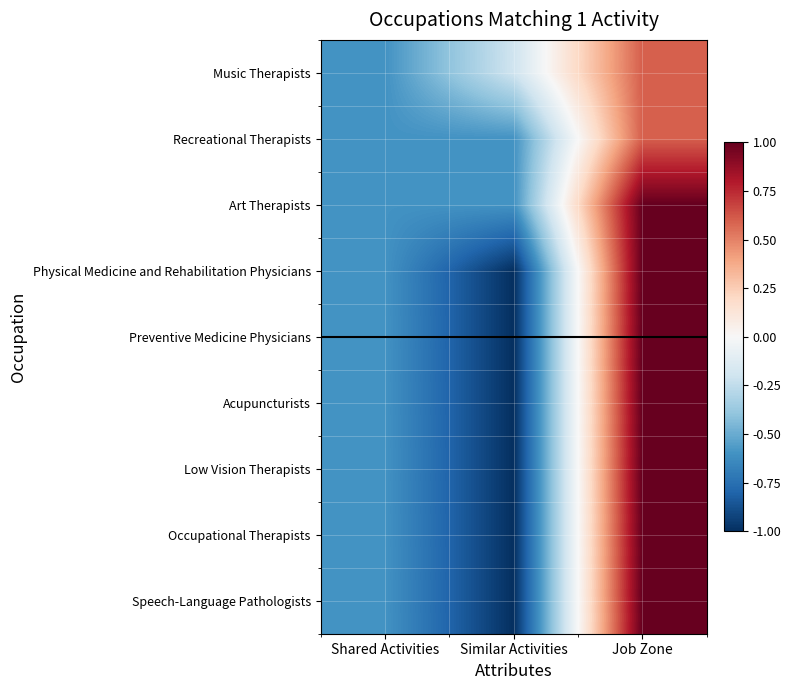

How many data points does each series have?

3